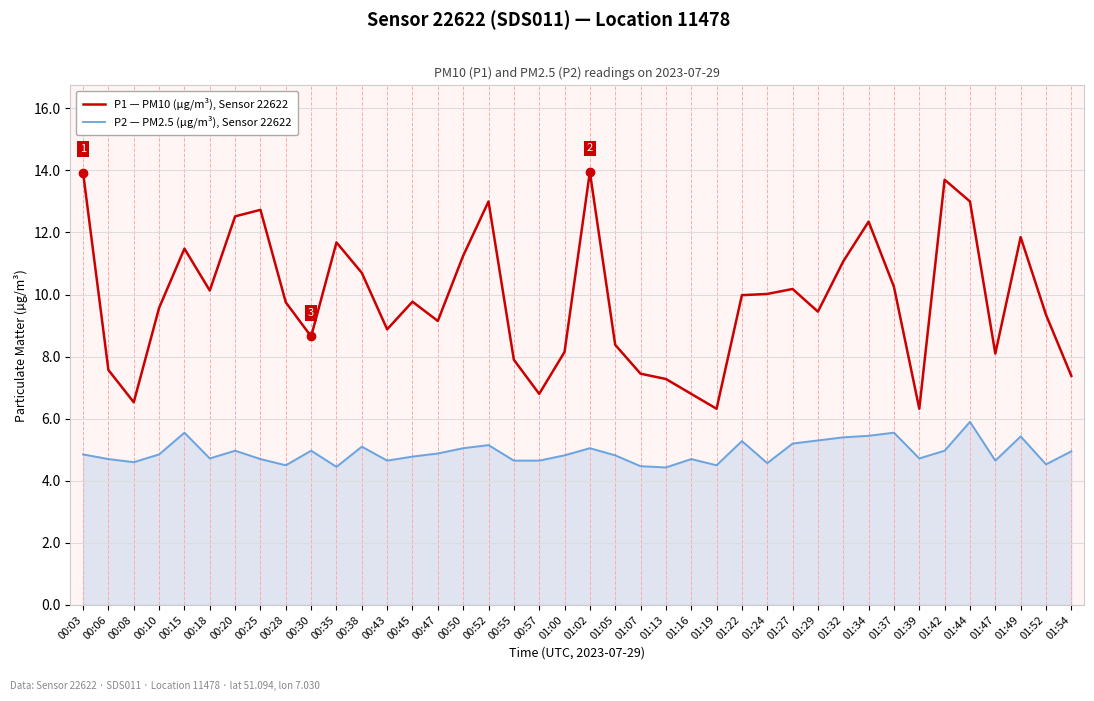

The value of P1 — PM10 (µg/m³), Sensor 22622 at 00:47 is 2.3. True or false?

False